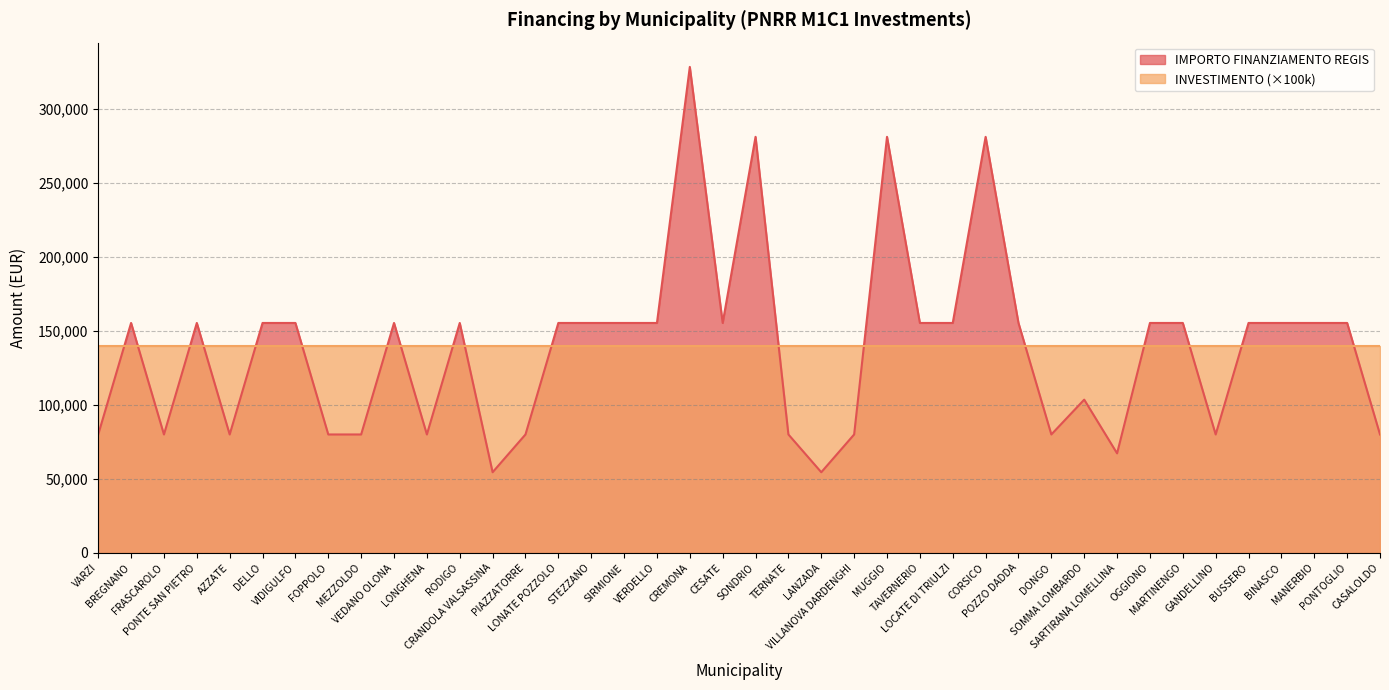

Count the number of categories in the chart.

40